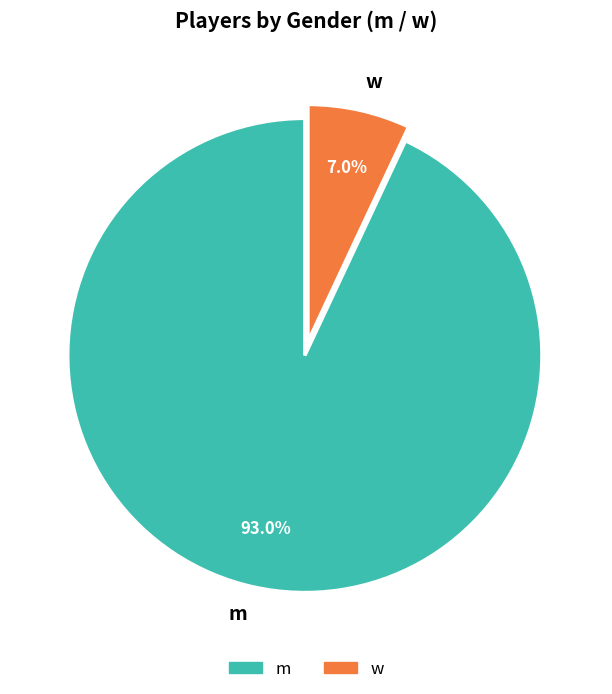

Which category accounts for the majority?

m